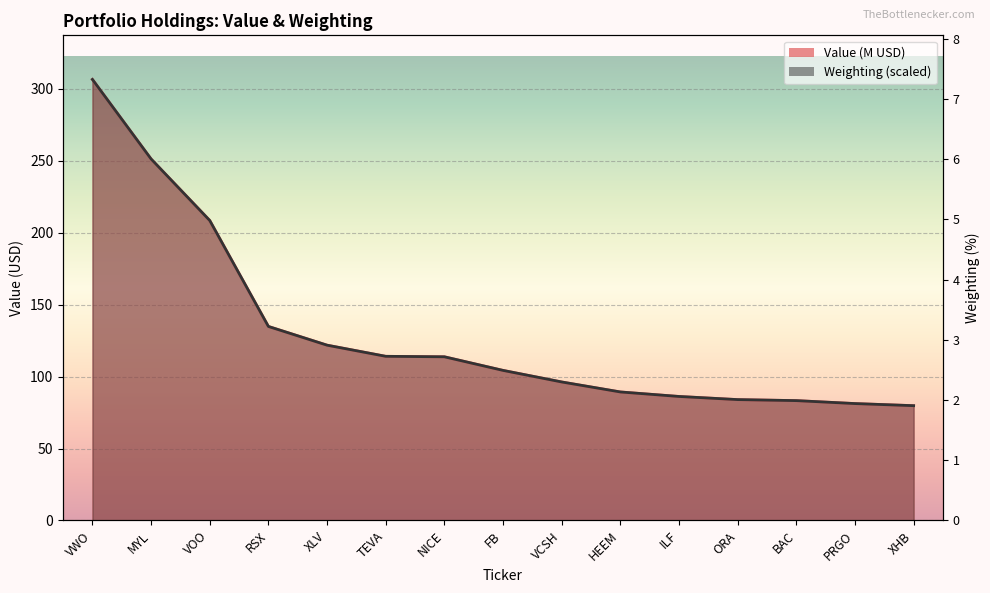

Reading left to right, what are all the values shown in this chart?

Value: 306.5	251.2	208.4	134.8	121.8	114.1	113.7	104.3	96.2	89.3	86.2	84.0	83.3	81.2	79.8
Weighting: 306.5	251.2	208.4	134.8	121.8	114.1	113.7	104.3	96.3	89.3	86.2	84.0	83.3	81.2	79.8